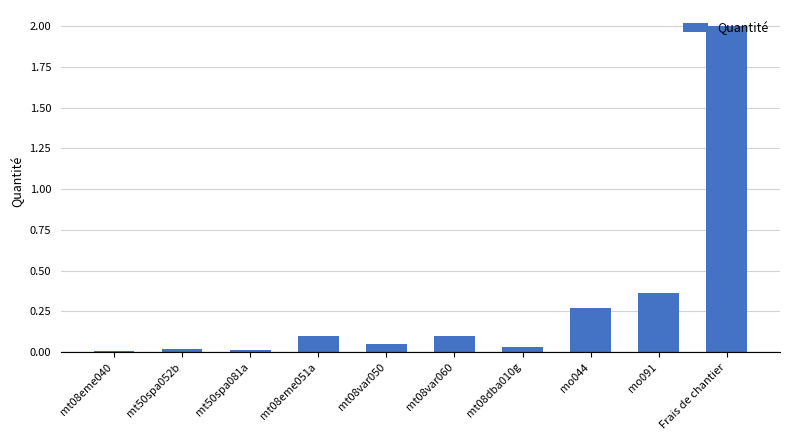

True or false: the data shows 1.3 at Frais de chantier.

False